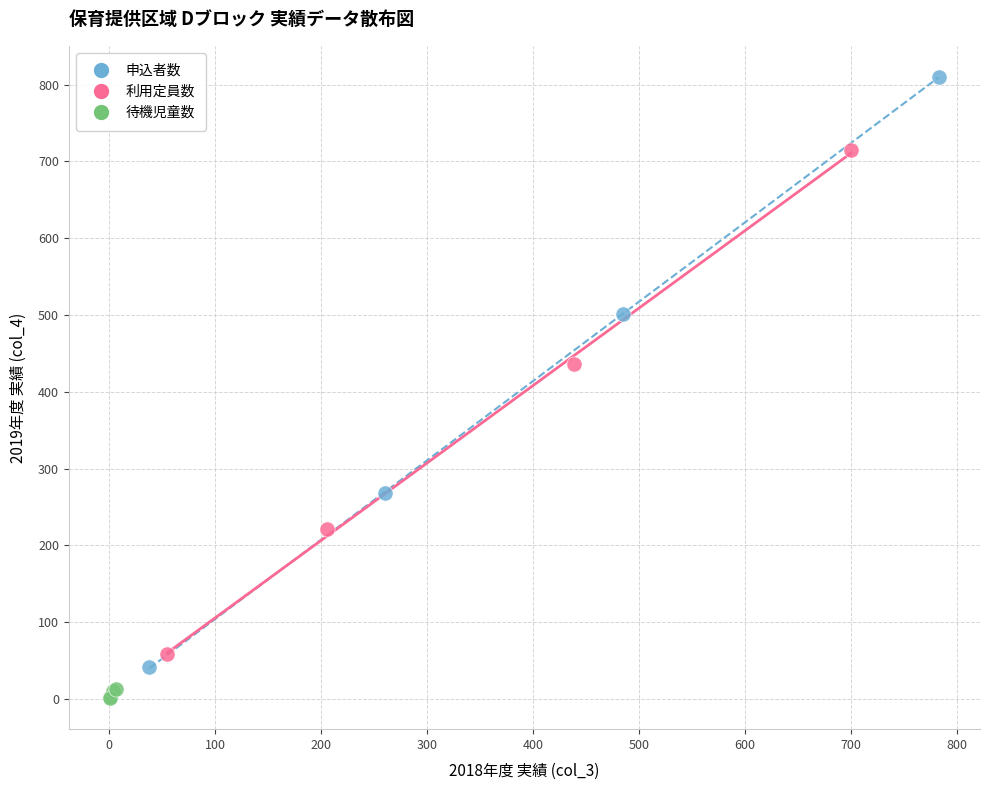

Which series contains the highest Y value?

申込者数